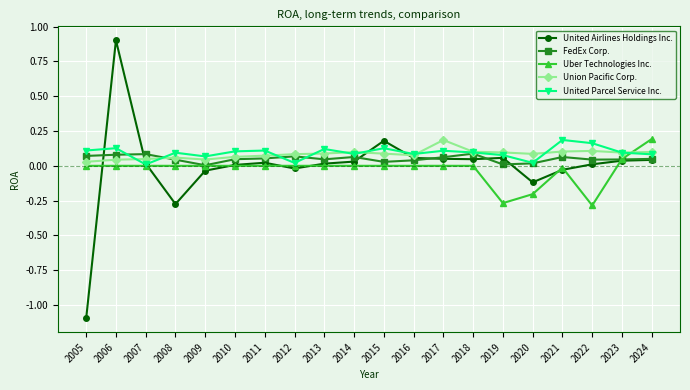

The value of United Airlines Holdings Inc. at 2008 is -0.3. True or false?

True